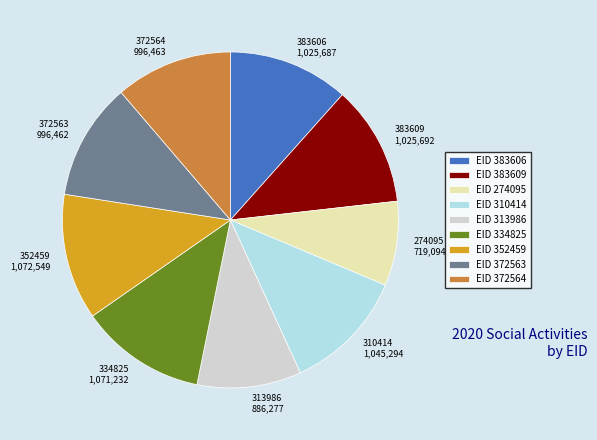

How many slices are in this pie chart?

9